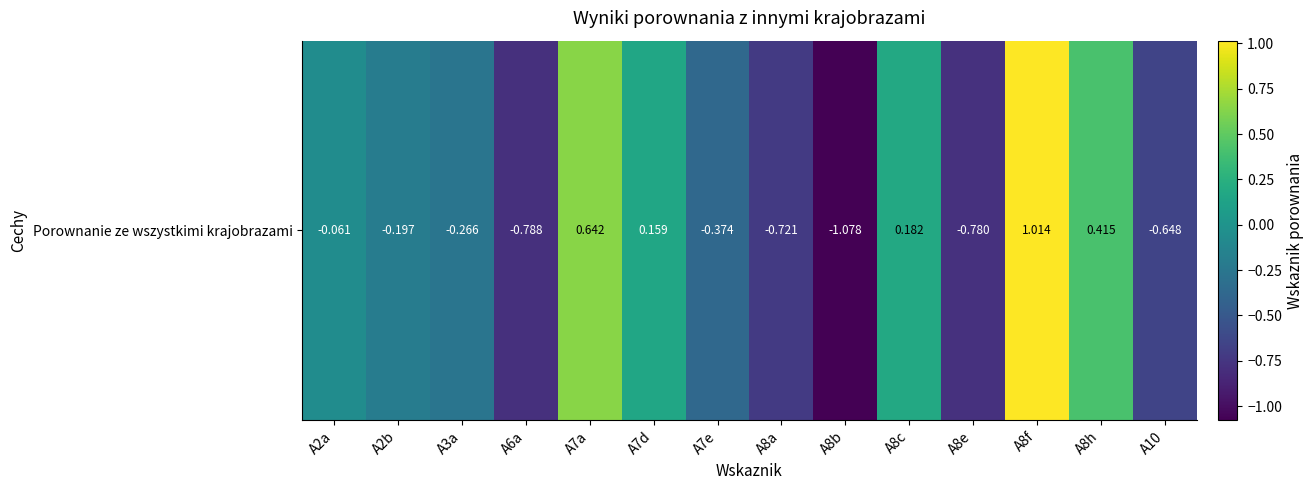

What is the difference between the maximum and minimum values?

2.1